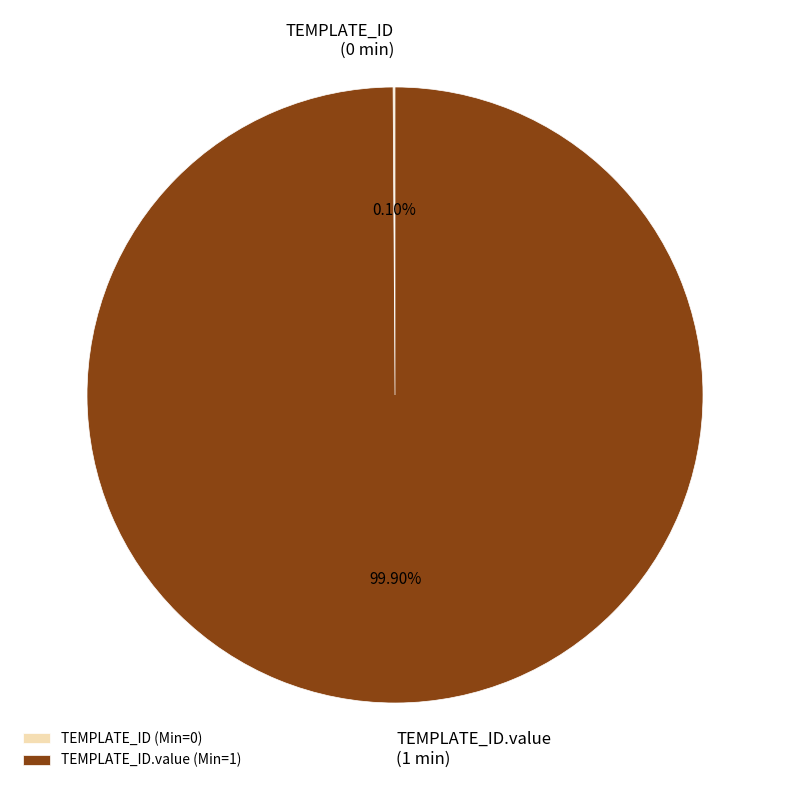

Does TEMPLATE_ID.value (1 min) account for over 50% of the chart?

Yes